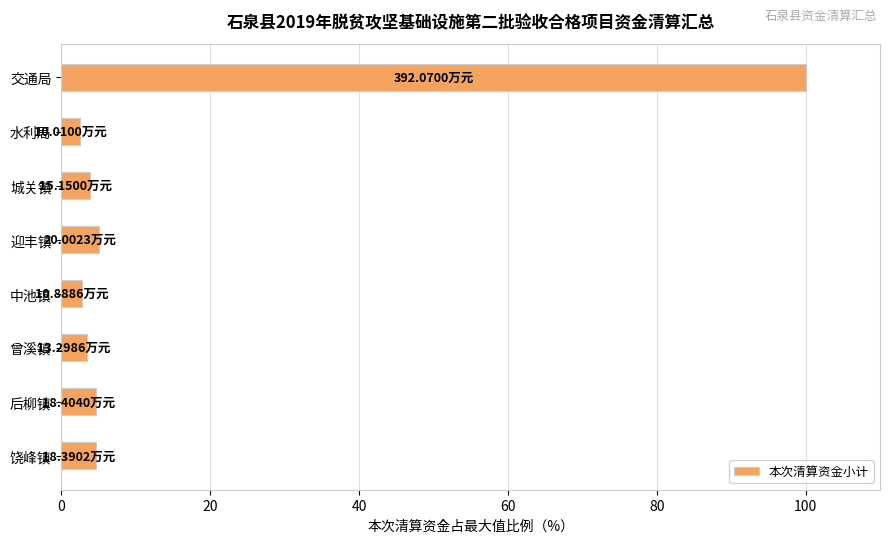

Which category has the highest value across all series?

交通局